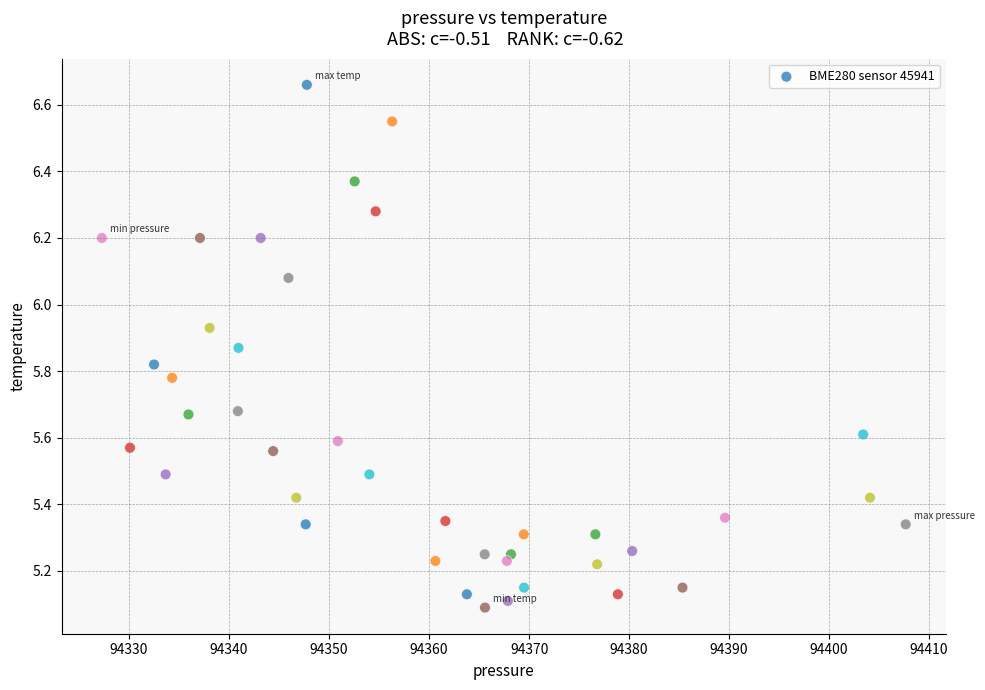

What is the range of X values (max minus min)?

80.4